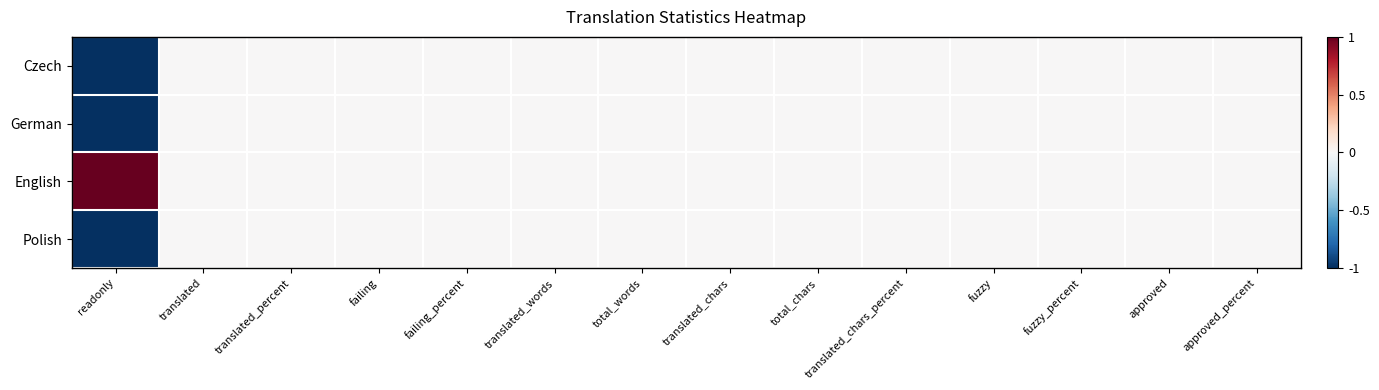

Reading left to right, what are all the values shown in this chart?

Czech: readonly=-1	translated=0	translated_percent=0	failing=0	failing_percent=0	translated_words=0	total_words=0	translated_chars=0	total_chars=0	translated_chars_percent=0	fuzzy=0	fuzzy_percent=0	approved=0	approved_percent=0
German: readonly=-1	translated=0	translated_percent=0	failing=0	failing_percent=0	translated_words=0	total_words=0	translated_chars=0	total_chars=0	translated_chars_percent=0	fuzzy=0	fuzzy_percent=0	approved=0	approved_percent=0
English: readonly=1	translated=0	translated_percent=0	failing=0	failing_percent=0	translated_words=0	total_words=0	translated_chars=0	total_chars=0	translated_chars_percent=0	fuzzy=0	fuzzy_percent=0	approved=0	approved_percent=0
Polish: readonly=-1	translated=0	translated_percent=0	failing=0	failing_percent=0	translated_words=0	total_words=0	translated_chars=0	total_chars=0	translated_chars_percent=0	fuzzy=0	fuzzy_percent=0	approved=0	approved_percent=0